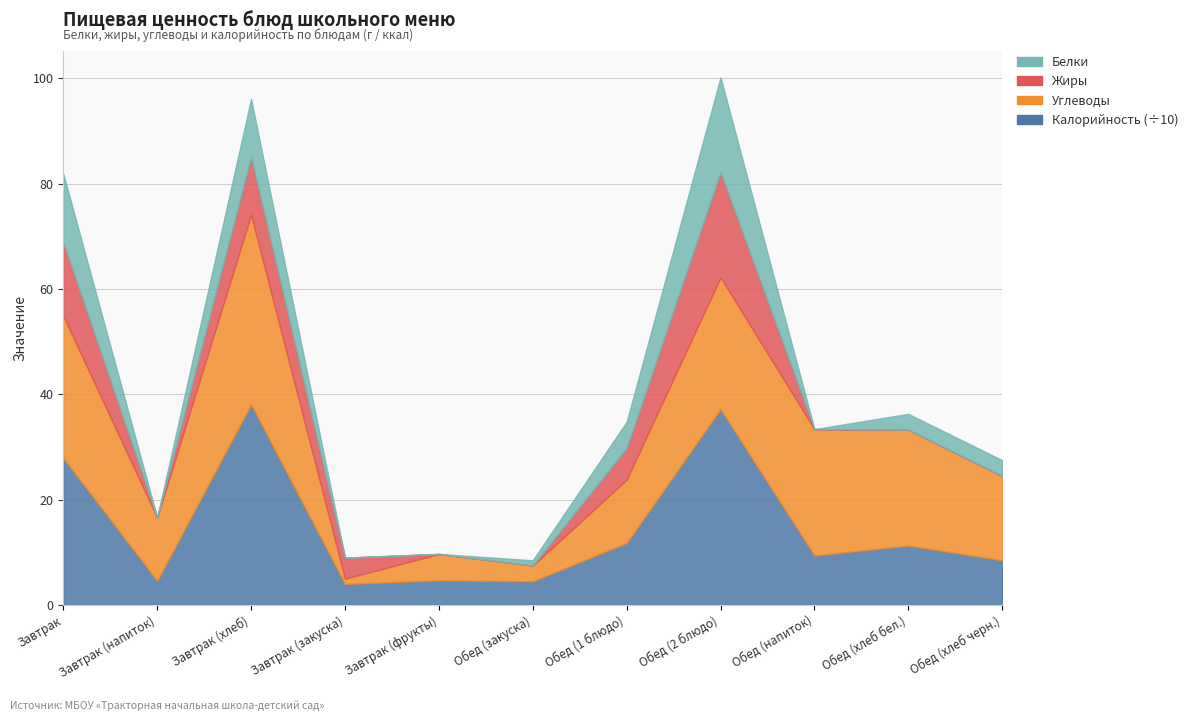

List the labels in order of Белки value, largest first.

Обед (2 блюдо), Завтрак, Завтрак (хлеб), Обед (1 блюдо), Обед (хлеб бел.), Обед (хлеб черн.), Обед (закуска), Завтрак (напиток), Завтрак (закуска), Завтрак (фрукты), Обед (напиток)